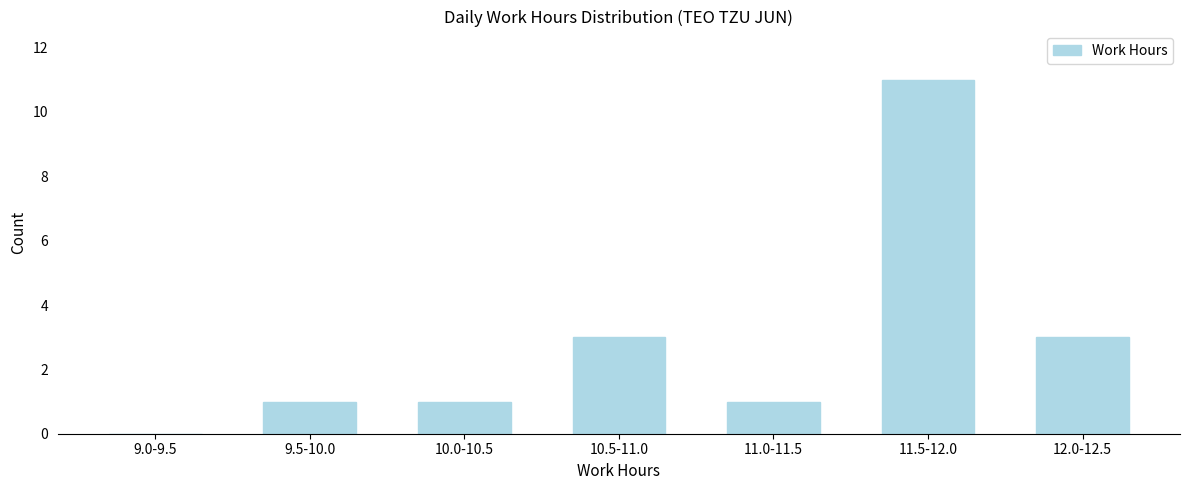

Reading left to right, what are all the values shown in this chart?

9.0-9.5=0	9.5-10.0=1	10.0-10.5=1	10.5-11.0=3	11.0-11.5=1	11.5-12.0=11	12.0-12.5=3